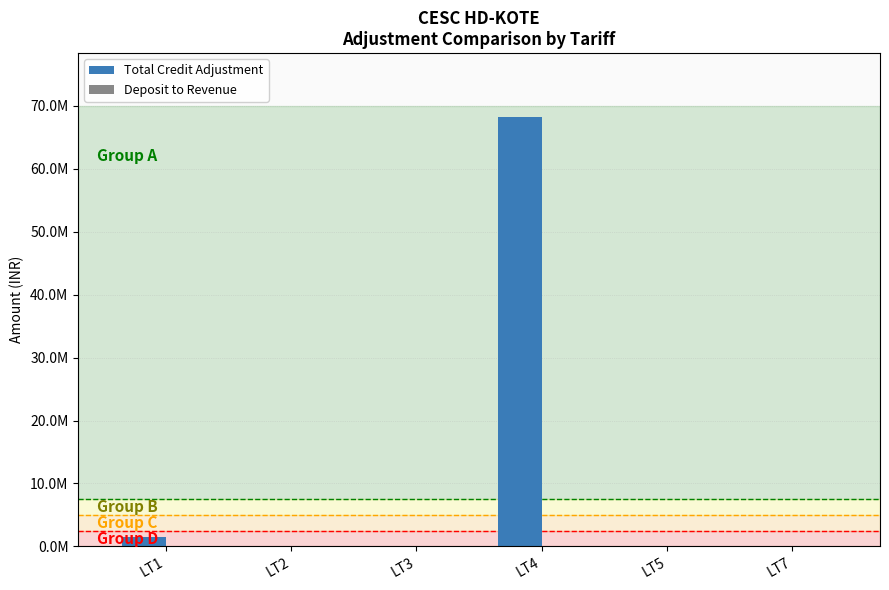

What is the sum of all Total Credit Adjustment values?

69747728.8